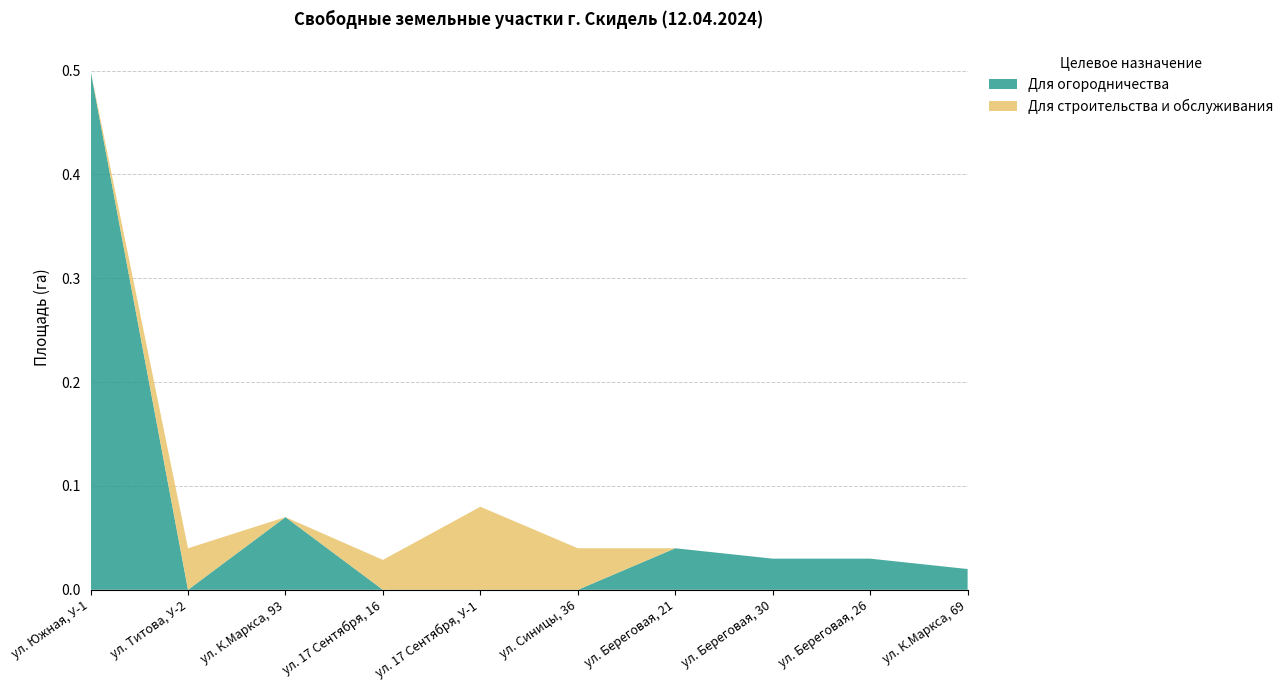

Reading left to right, what are all the values shown in this chart?

Для огородничества: 1=0.5	2=0.0	3=0.1	4=0.0	5=0.0	6=0.0	7=0.0	8=0.0	9=0.0	10=0.0
Для строительства и обслуживания: 1=0.0	2=0.0	3=0.0	4=0.0	5=0.1	6=0.0	7=0.0	8=0.0	9=0.0	10=0.0